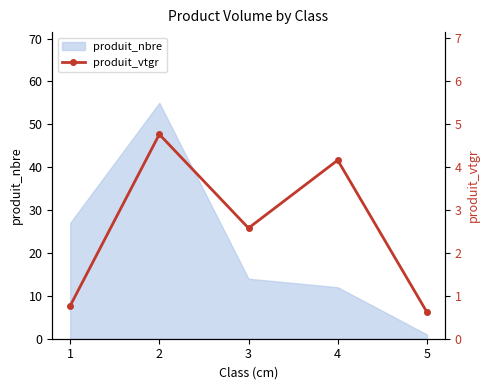

The value of produit_nbre at 2 is 55. True or false?

True